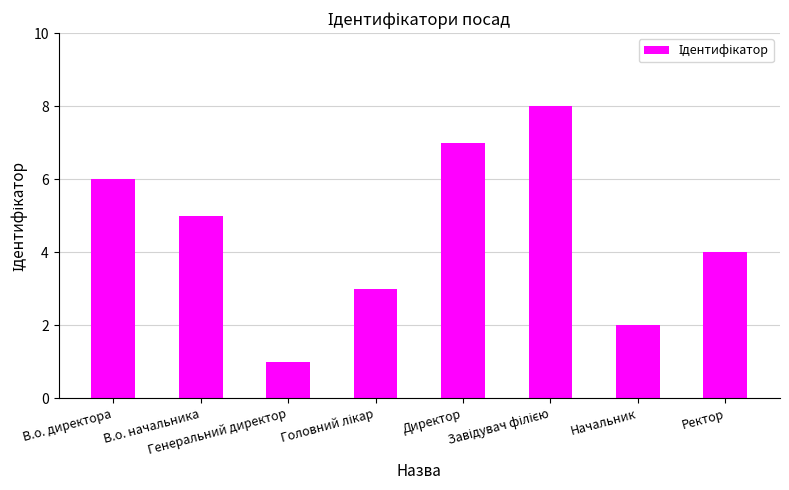

What is the difference between the second highest and minimum values?

6